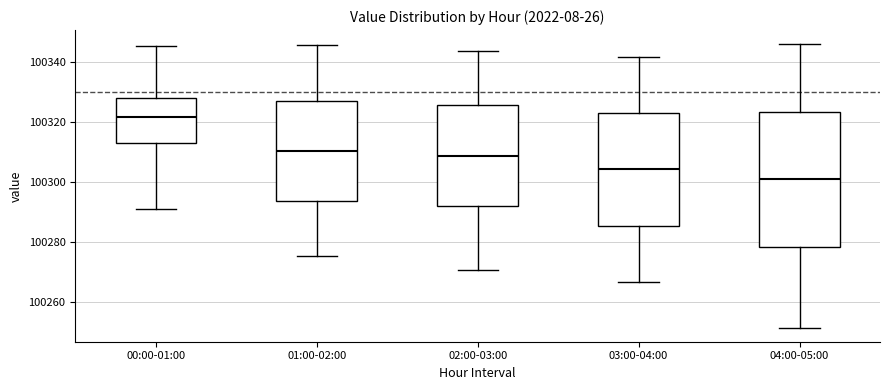

Which box has the highest median line?

00:00-01:00